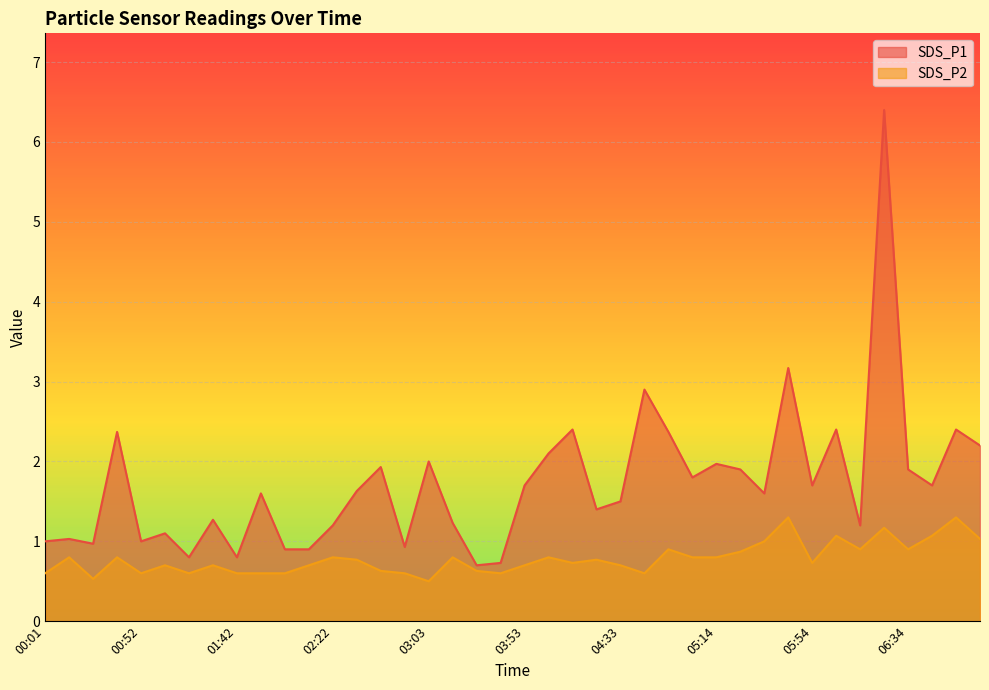

Is the value of SDS_P2 at 02:42 greater than the value of SDS_P1 at 00:42?

No